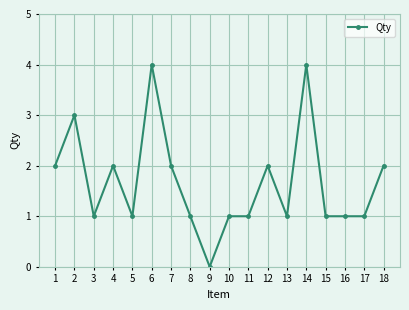

Is it true that the value at 12 is 2?

True